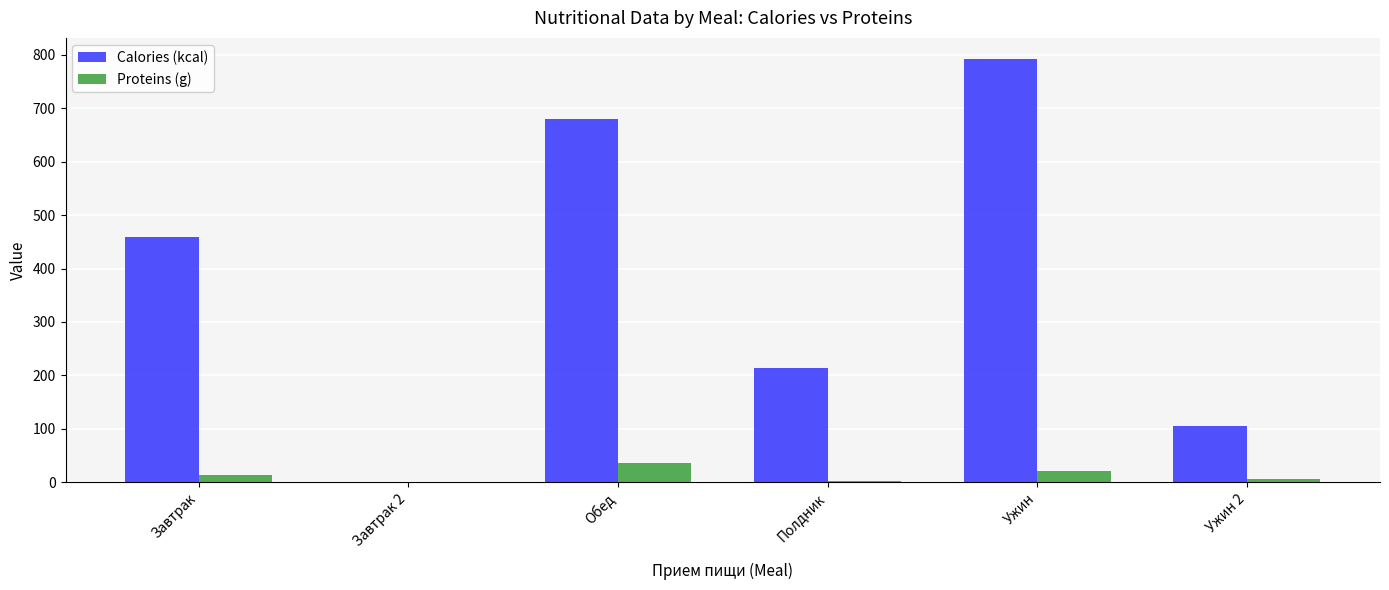

At which category is the sum across all series the highest?

Ужин